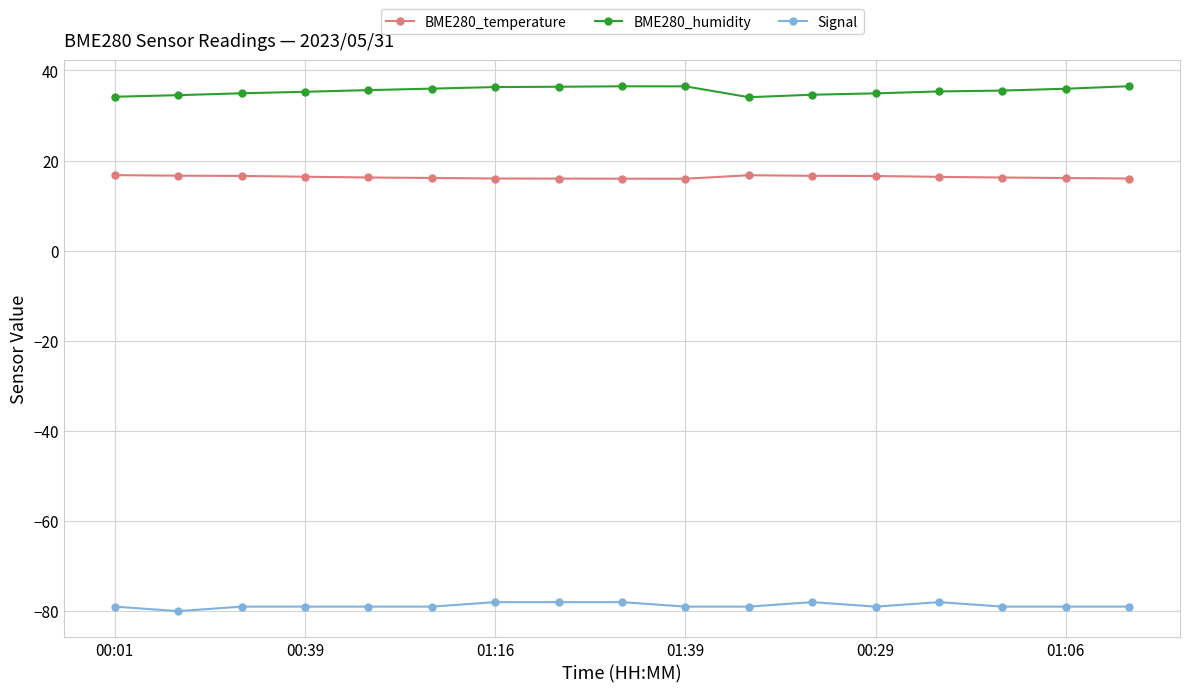

What is the average value of the BME280_humidity series?

35.5